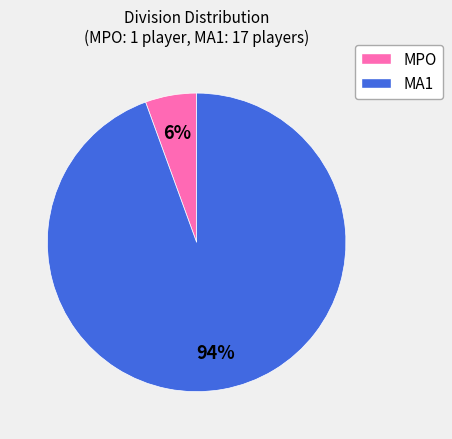

Combined, do MA1 and MPO account for over 50%?

Yes